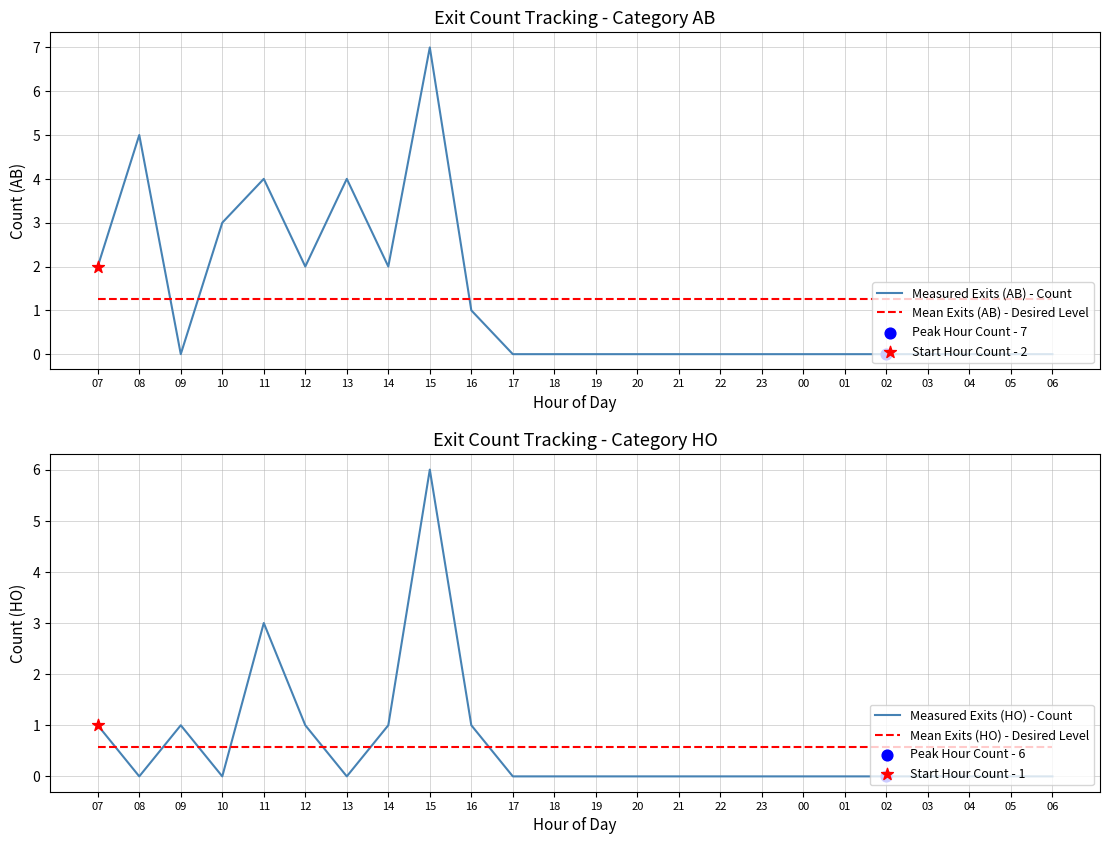

What are all the series names shown in the legend?

Measured Exits (AB) - Count, Mean Exits (AB) - Desired Level, Measured Exits (HO) - Count, Mean Exits (HO) - Desired Level